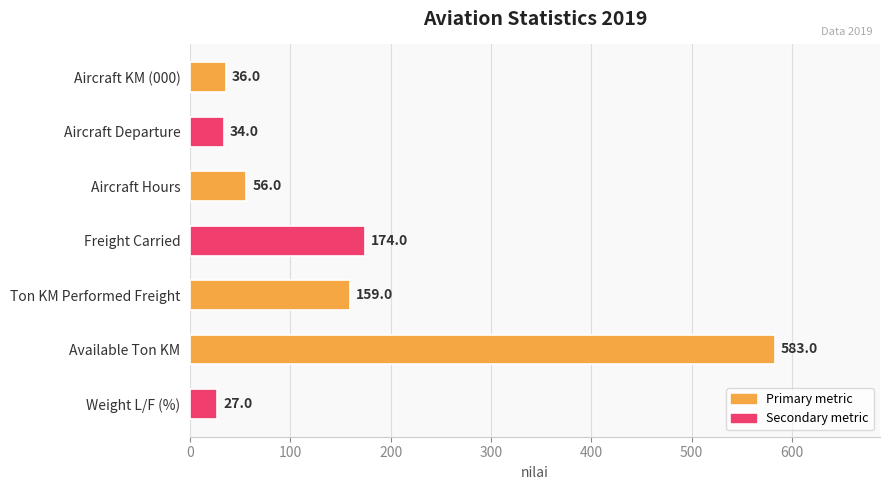

What is the sum of all values?

1069